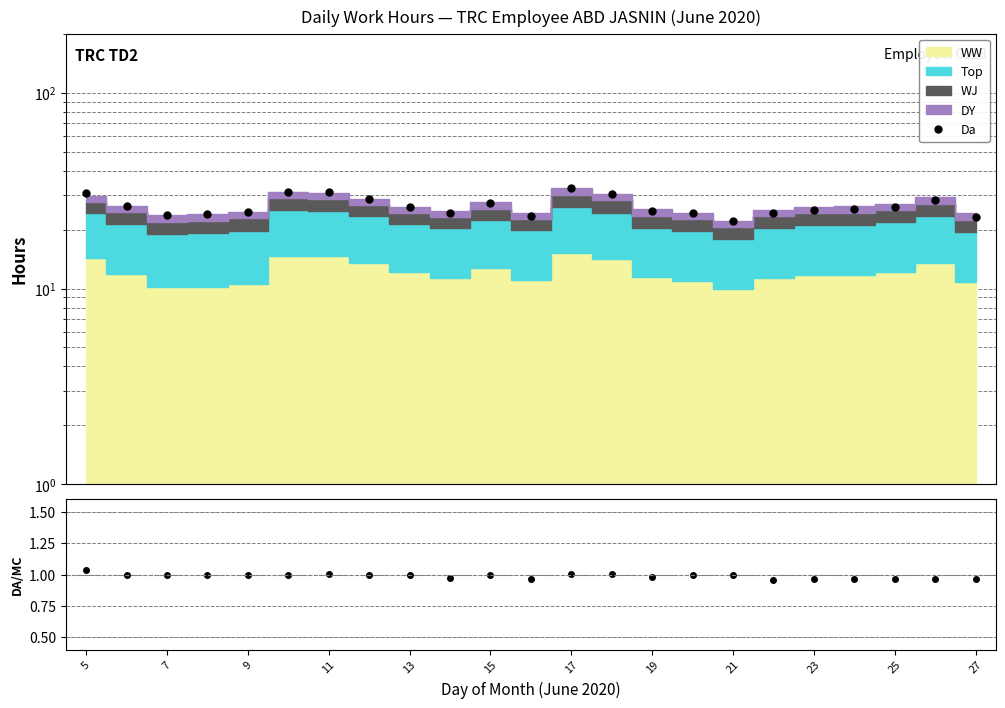

Which series has the widest spread of values?

Da